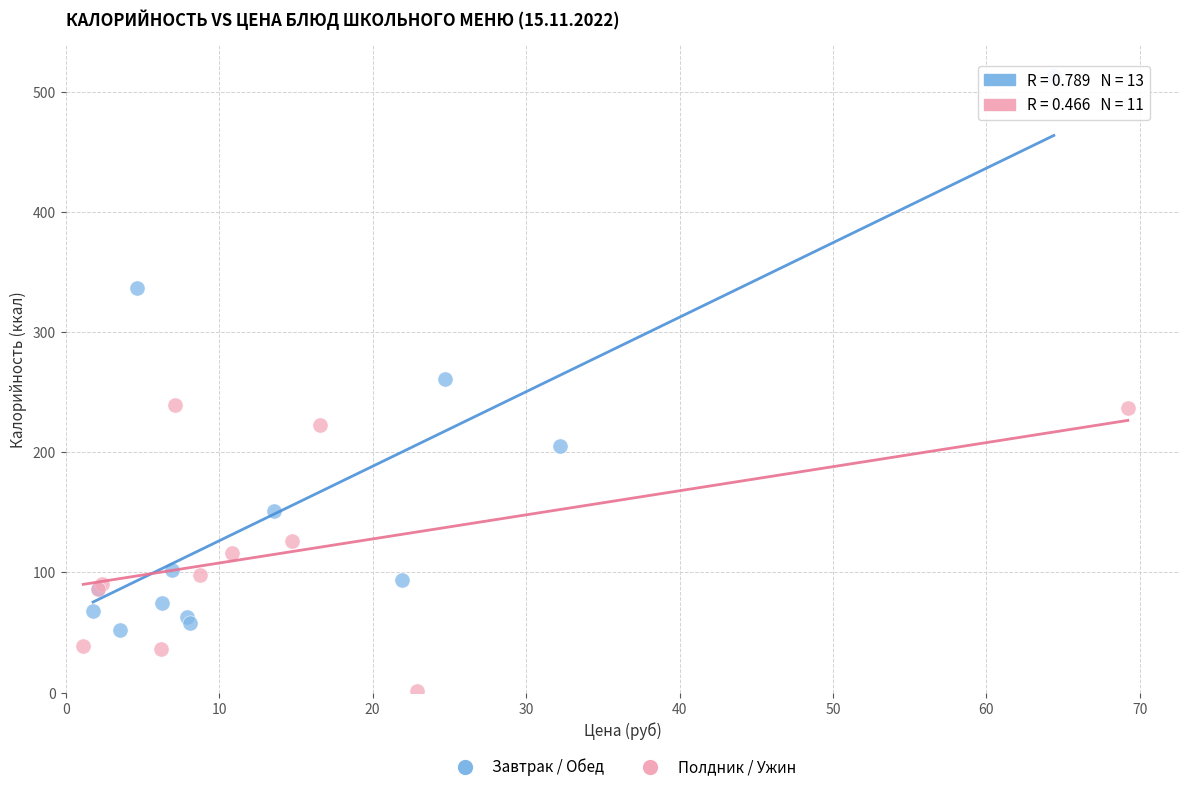

Which series reaches the minimum Y coordinate?

Полдник / Ужин